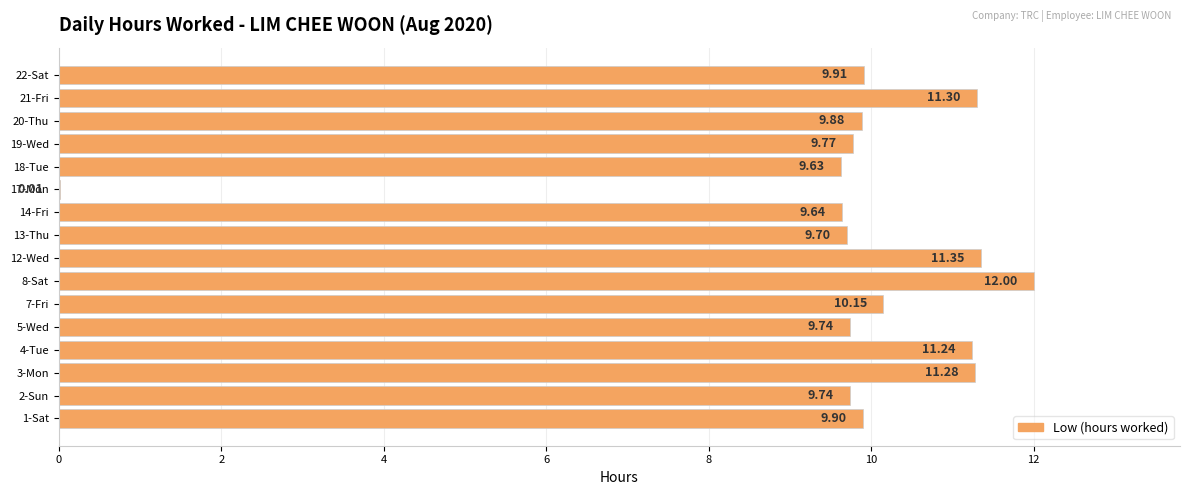

What is the change in value from 3-Mon to 7-Fri?

-1.1